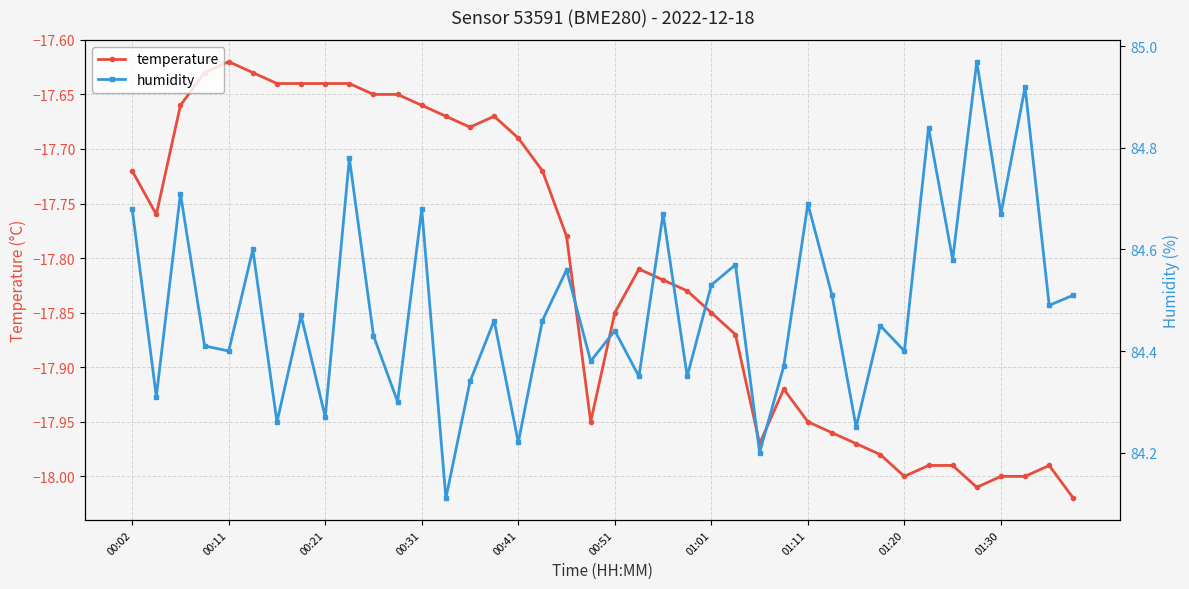

Rank the series by their average value, from highest to lowest.

humidity, temperature